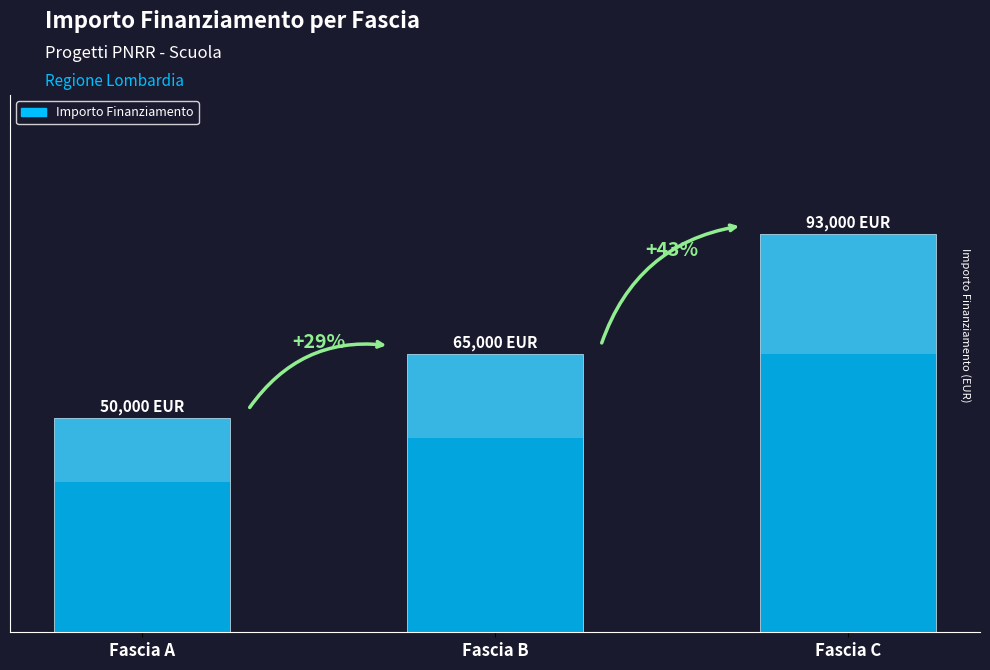

Count the number of categories in the chart.

3